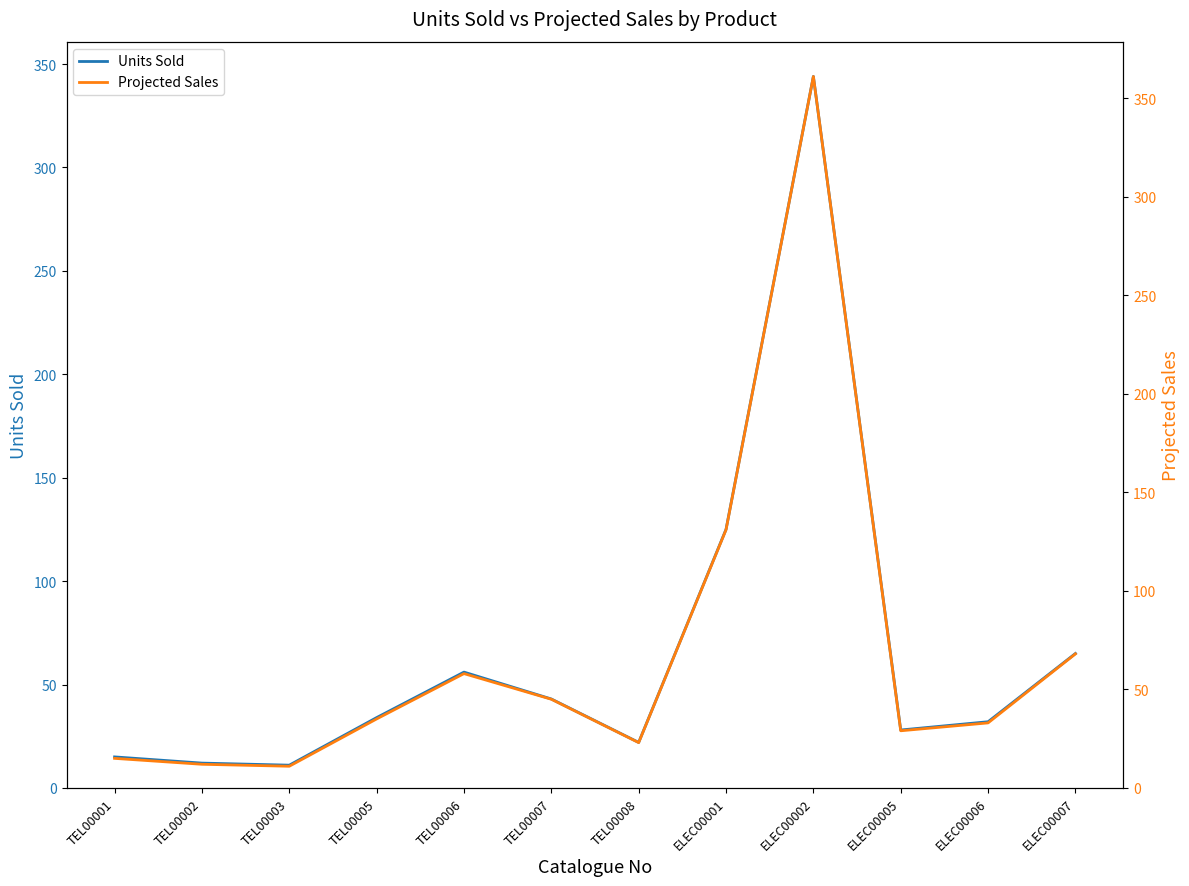

Does the chart have visible grid lines?

No